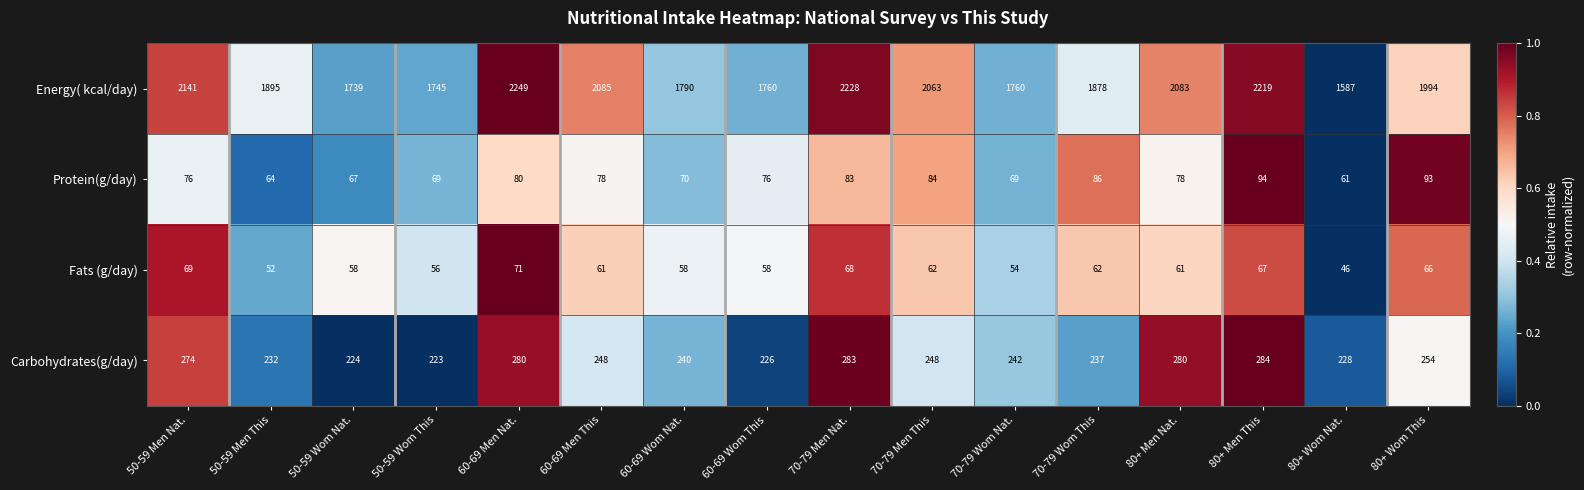

The value of Carbohydrates(g/day) at 60-69 Wom This is 226. True or false?

True